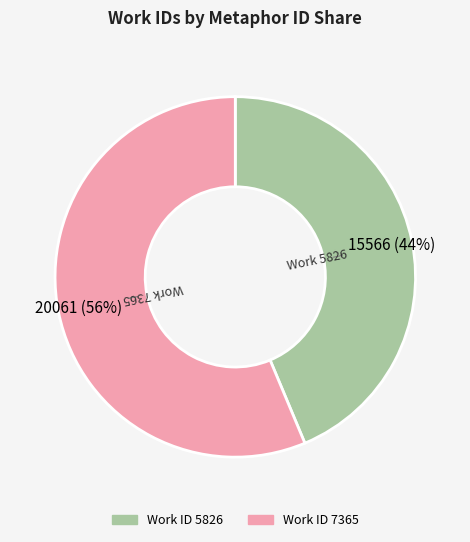

How many slices are in this pie chart?

2